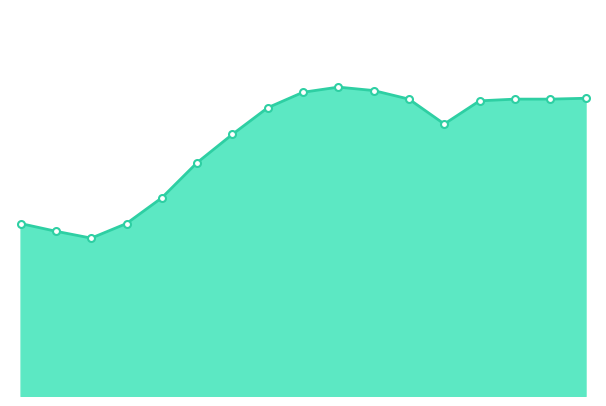

Does the chart have visible grid lines?

No